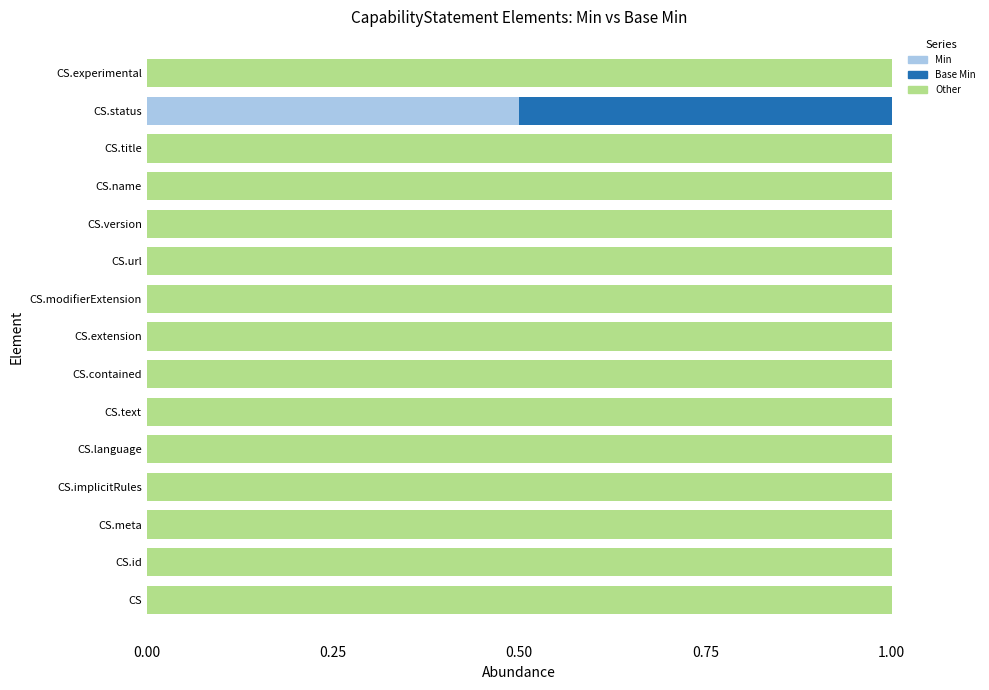

True or false: Min has a value of 0.2 at CS.implicitRules.

False